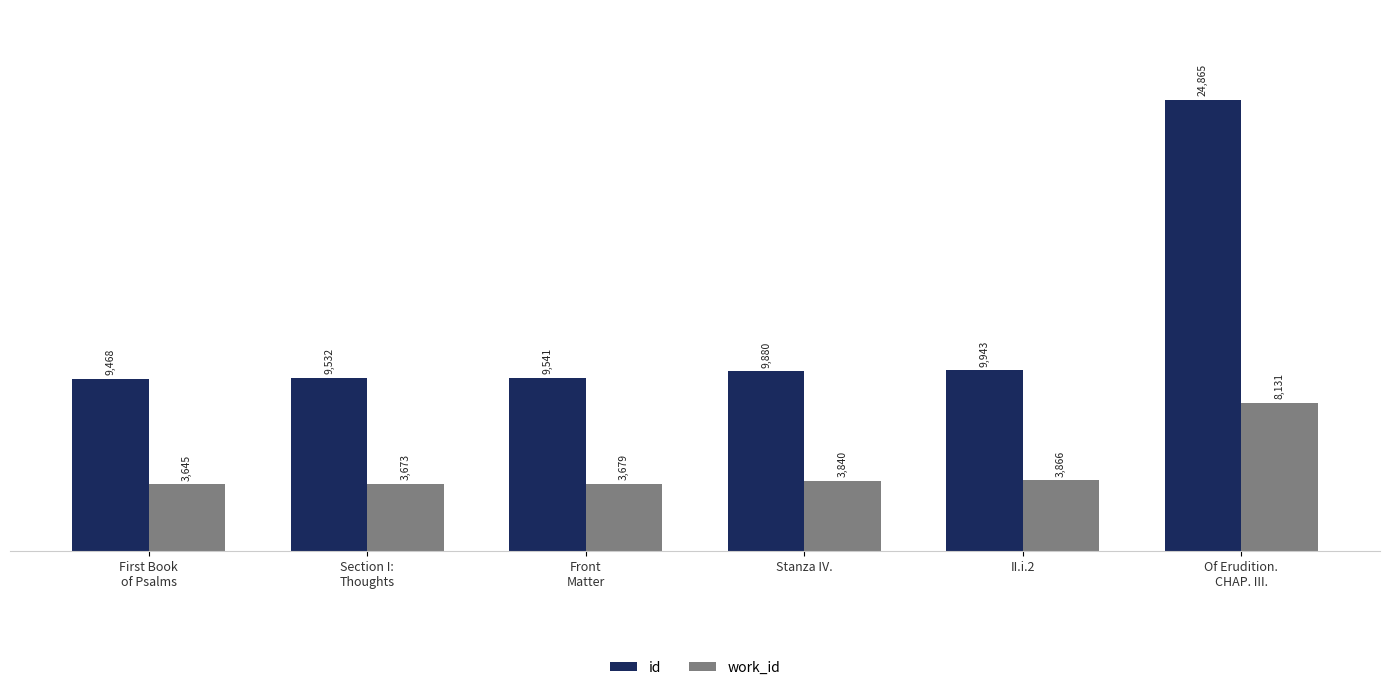

Is it true that id equals 5414 at II.i.2?

False